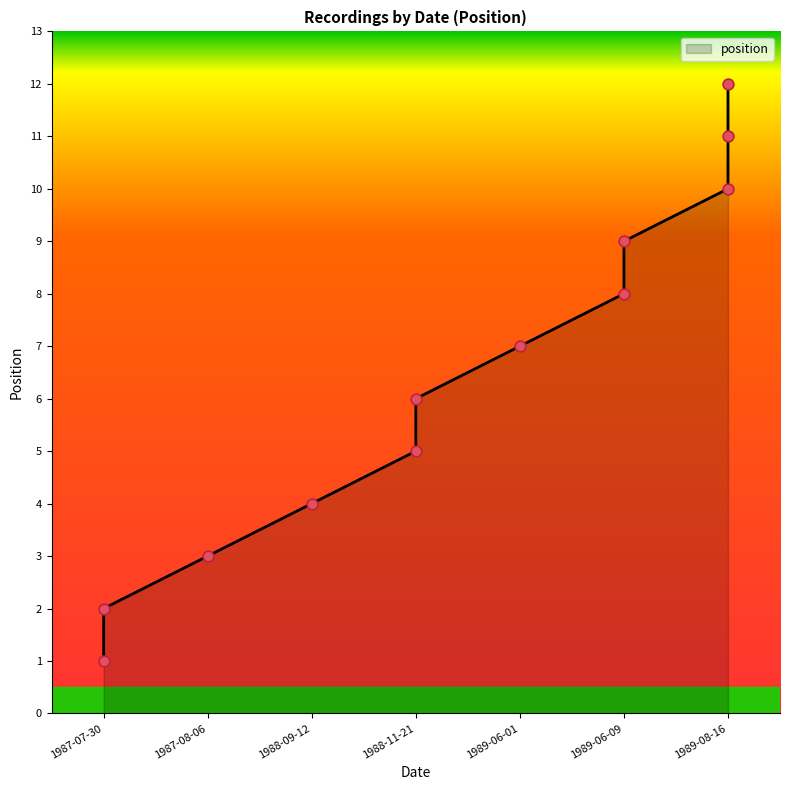

Which has a higher value, 1988-11-21 or 1987-08-06?

1988-11-21